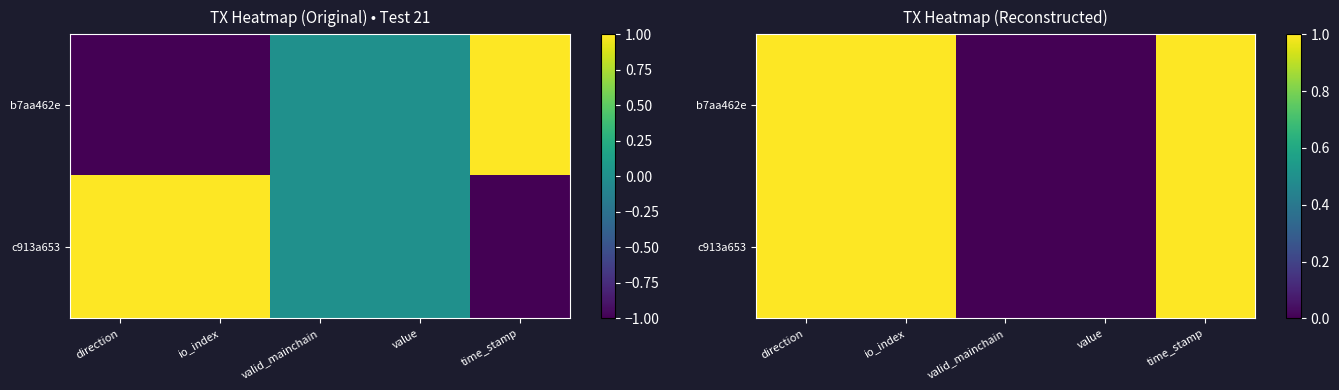

Where is b7aa462e nearest to the value 0?

valid_mainchain